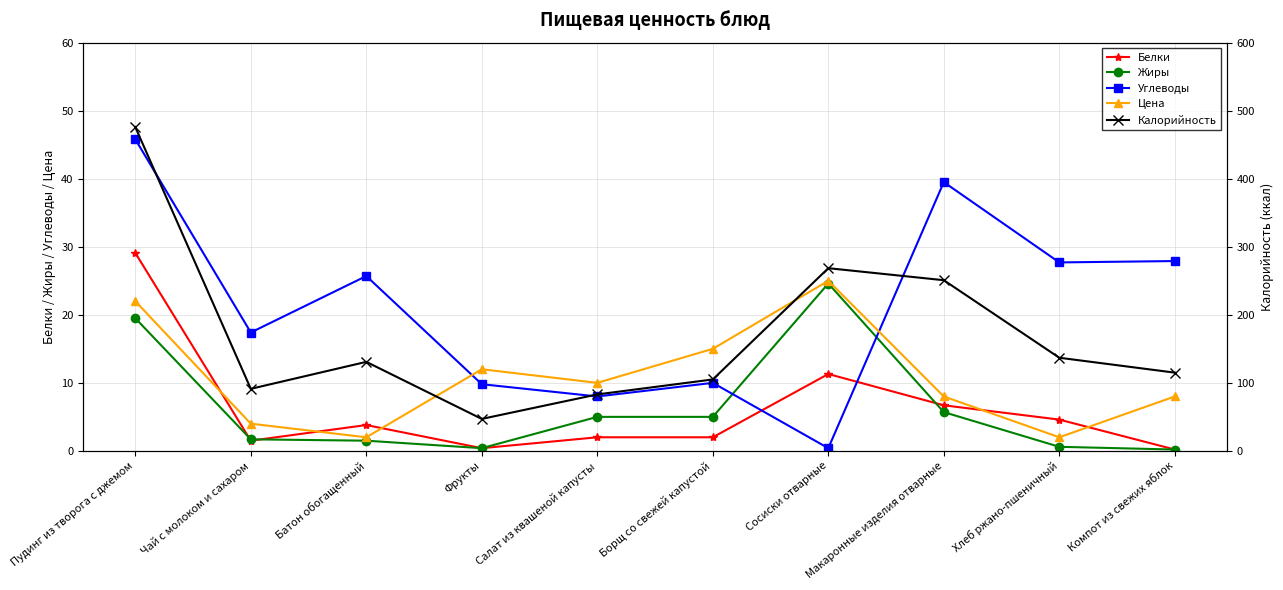

At which category does Цена reach its first local peak?

Фрукты